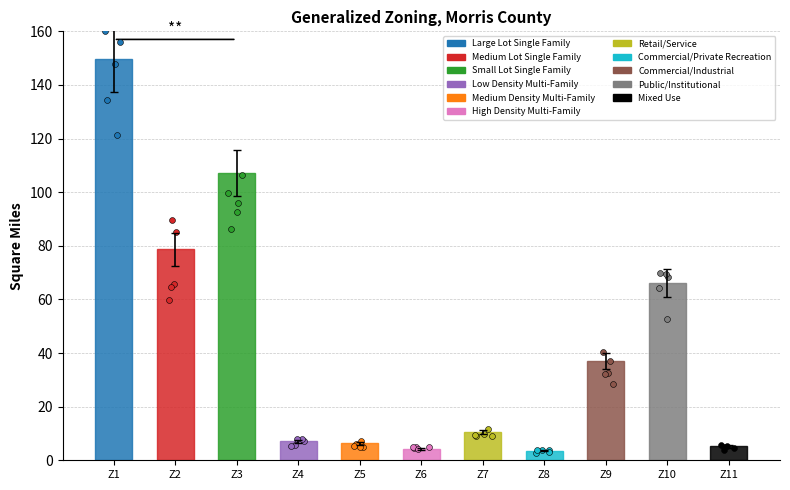

What is the ratio of the value at Small Lot Single Family to the value at Commercial/Private Recreation?

29.7